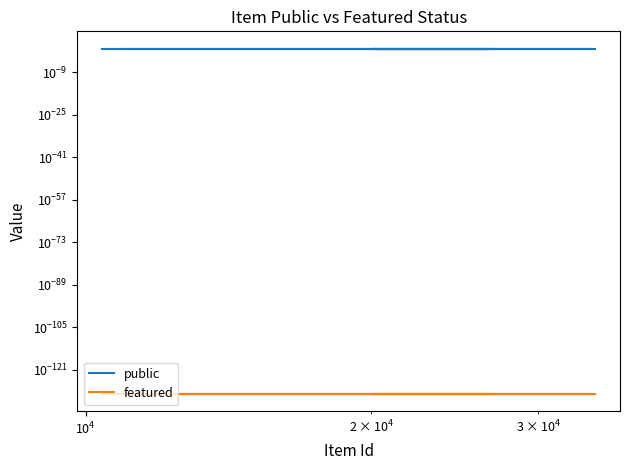

Does the chart have visible grid lines?

No